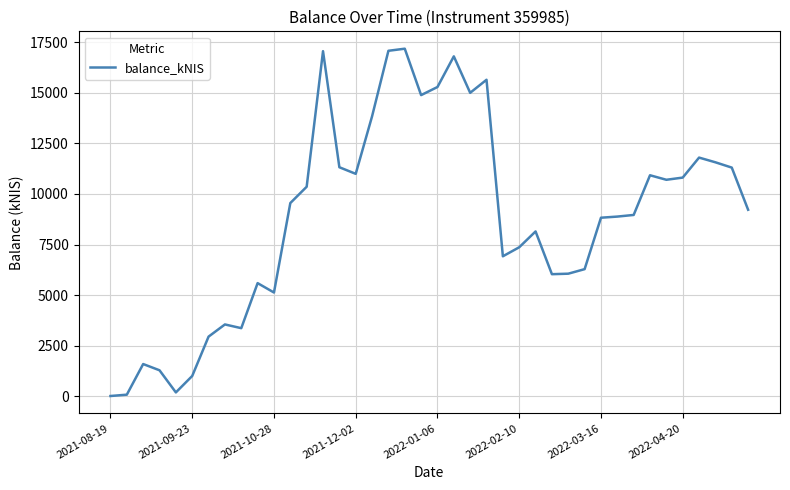

Does the chart display data point markers on the line(s)?

No